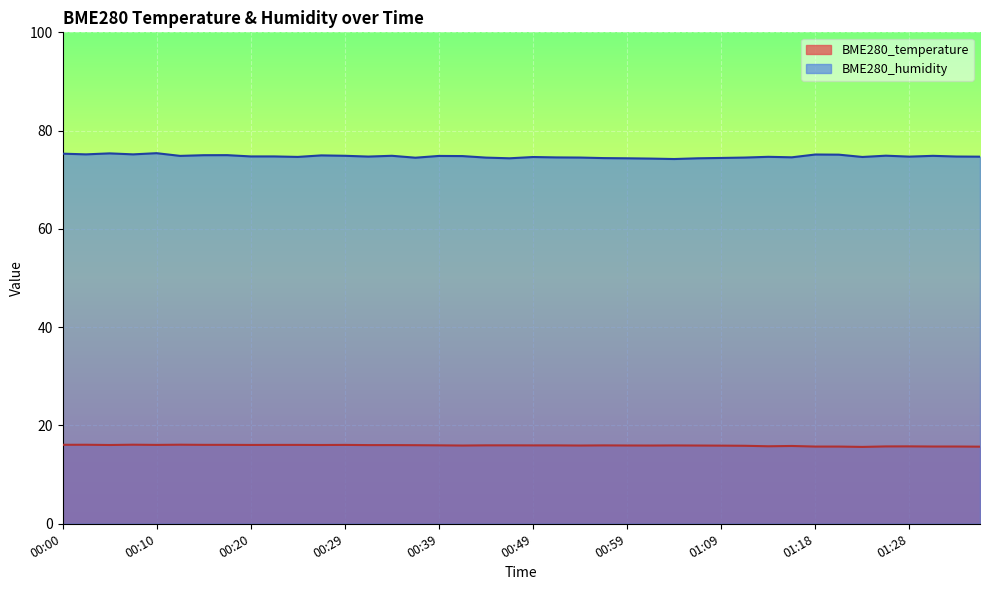

What is the label of the 24th point from the left?

00:56